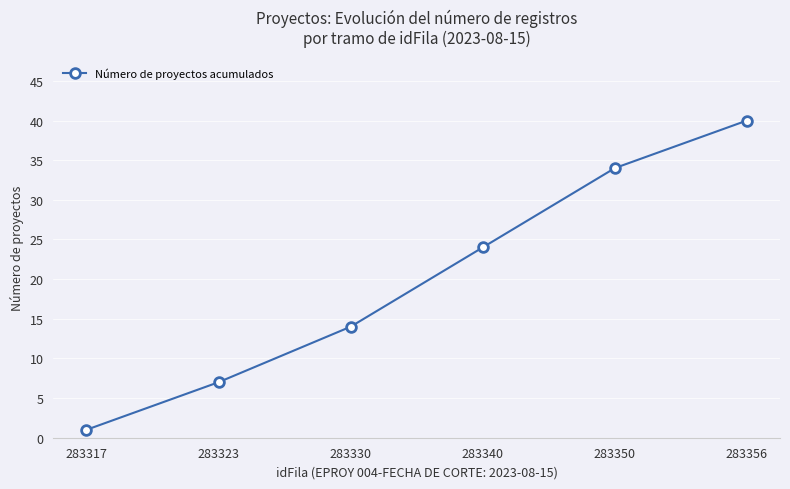

True or false: the data shows 10 at 283356.

False